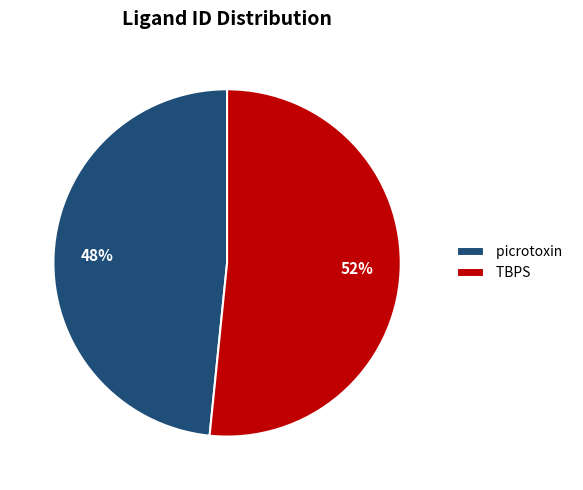

To the nearest percent, what is the average slice percentage?

50%